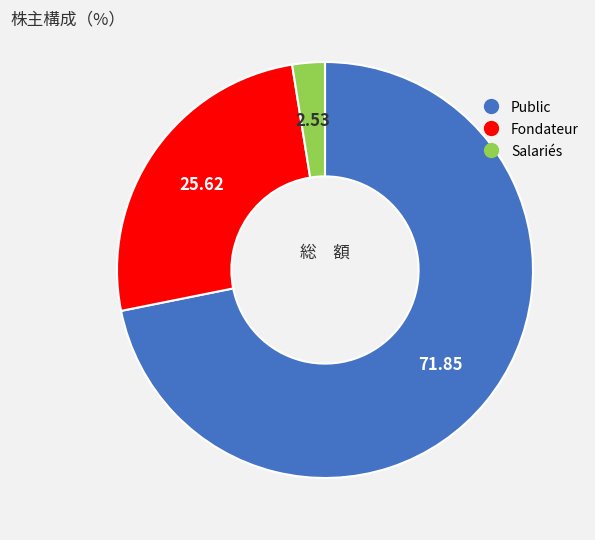

Which category accounts for the majority?

Public